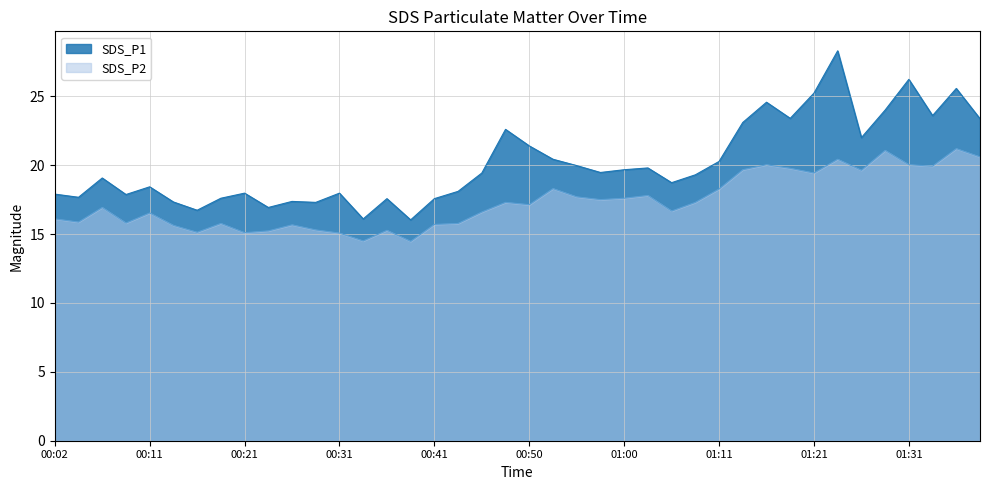

The SDS_P1 series shows 11.7 at 01:11. True or false?

False